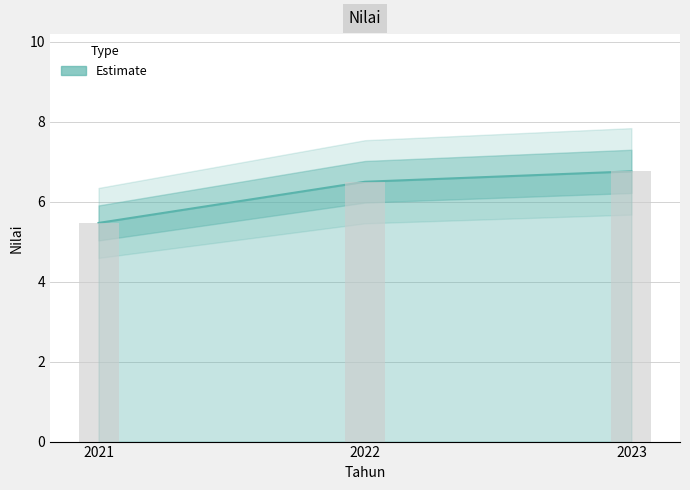

Which has a higher value, 2021 or 2023?

2023